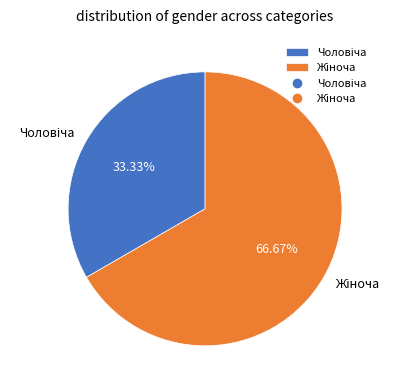

Does any single category account for the majority?

Yes